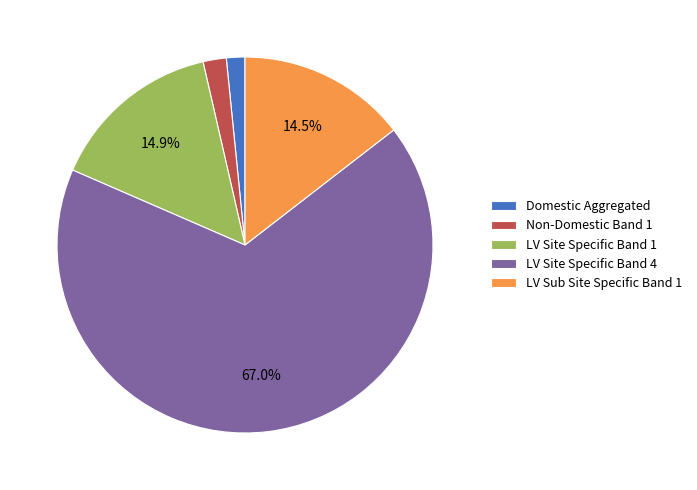

How many slices are in this pie chart?

5